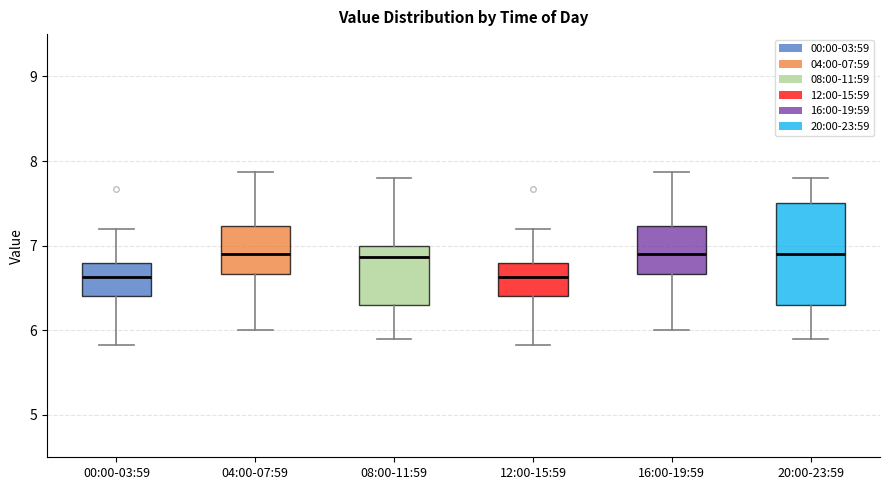

Reading left to right, read every box against the y-axis: the position of its median line, the range the box covers, and the ends of its whiskers. The values are not printed on the chart, so give them approximately, as read against the axis.

00:00-03:59: median 6.6, box 6.4 to 6.8, whiskers 5.8 to 7.2
04:00-07:59: median 6.9, box 6.7 to 7.2, whiskers 6.0 to 7.9
08:00-11:59: median 6.9, box 6.3 to 7.0, whiskers 5.9 to 7.8
12:00-15:59: median 6.6, box 6.4 to 6.8, whiskers 5.8 to 7.2
16:00-19:59: median 6.9, box 6.7 to 7.2, whiskers 6.0 to 7.9
20:00-23:59: median 6.9, box 6.3 to 7.5, whiskers 5.9 to 7.8